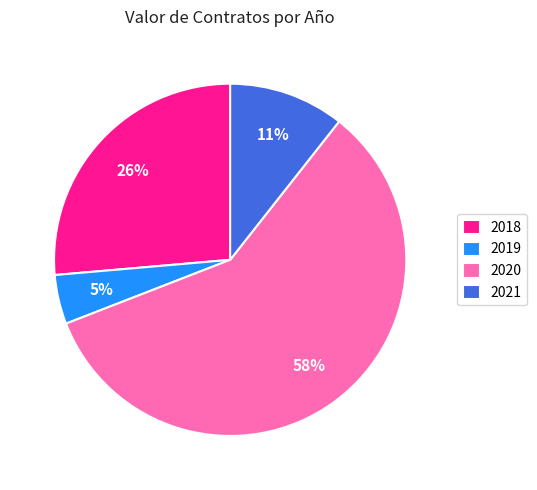

What is the ratio of the value at 2020 to the value at 2018?

2.2